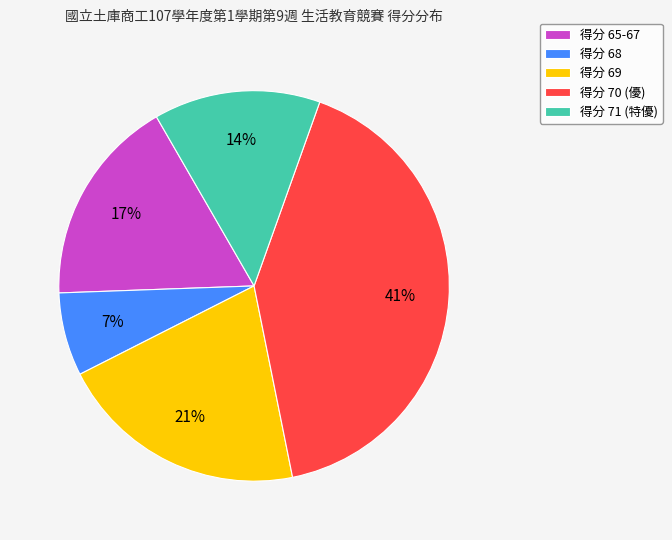

Rank the categories by value from lowest to highest.

得分 68, 得分 71 (特優), 得分 65-67, 得分 69, 得分 70 (優)